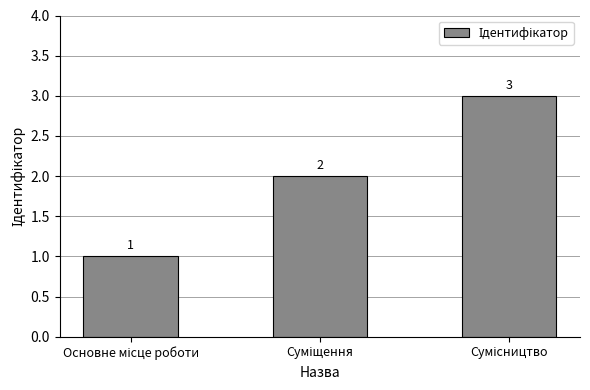

What is the difference between the maximum and second lowest values?

1